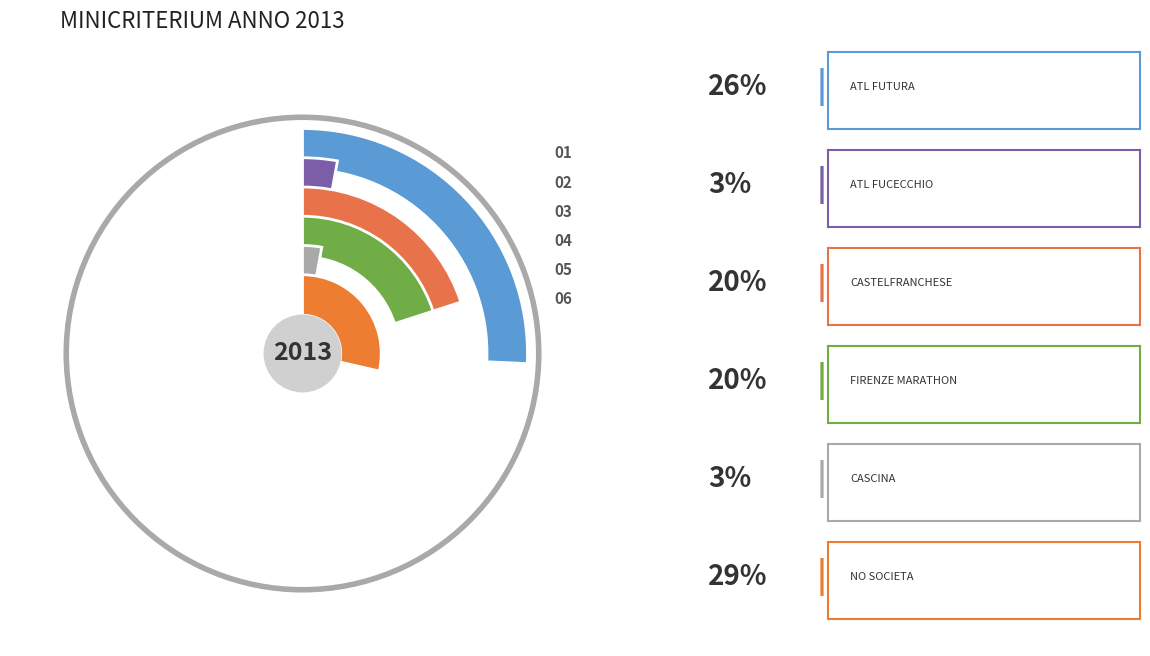

Does any single category account for the majority?

No